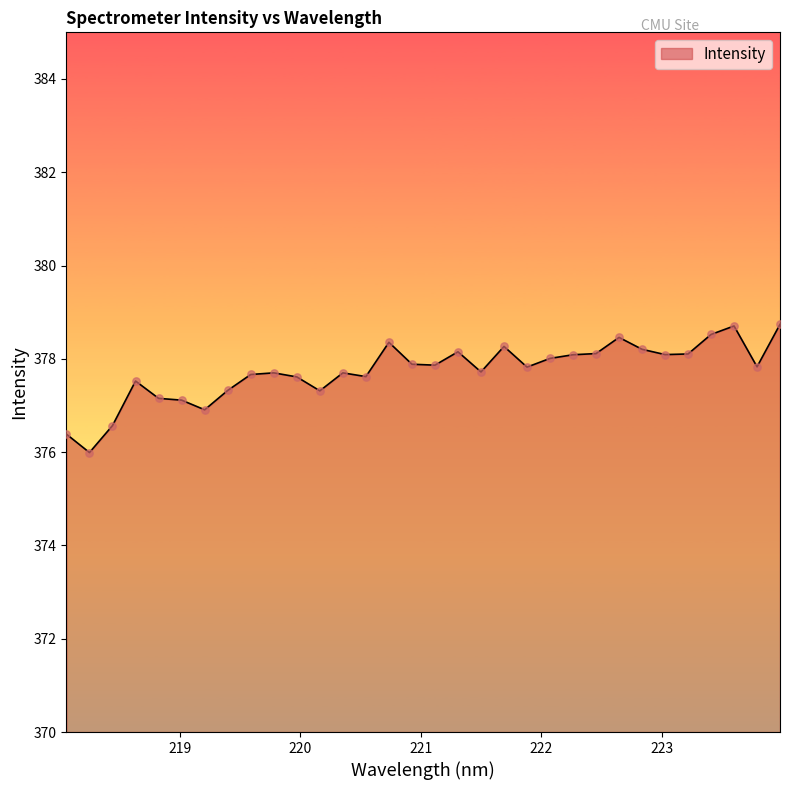

What is the minimum value shown in the chart?

376.0